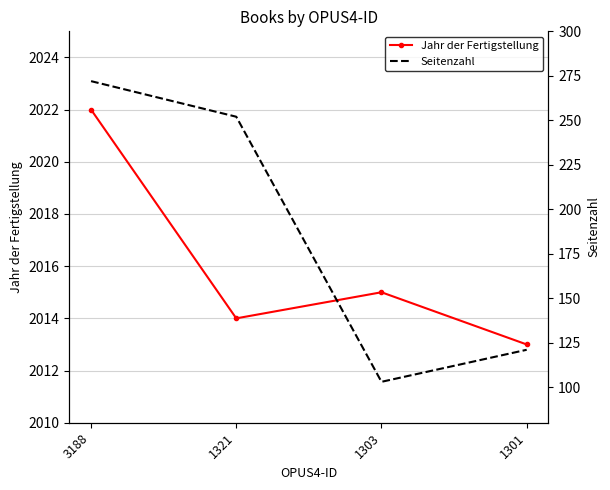

What is the minimum value shown in the chart?

103